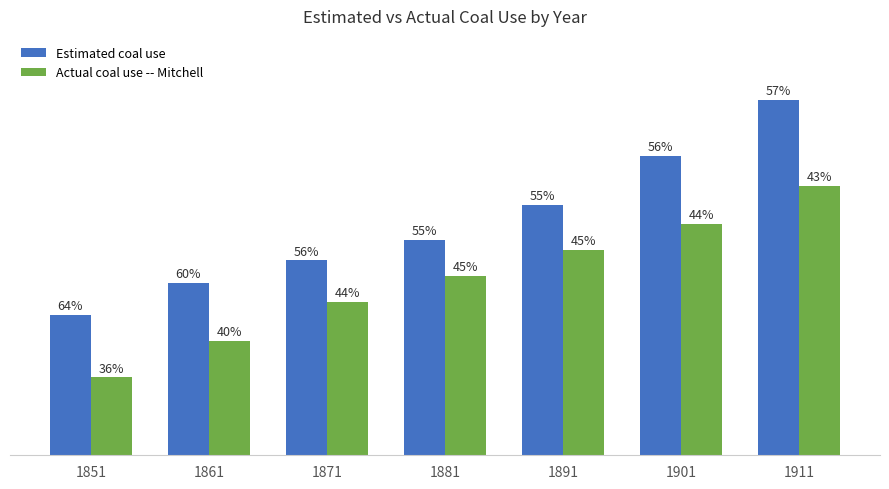

Which category has the highest value in the Estimated coal use series?

1911